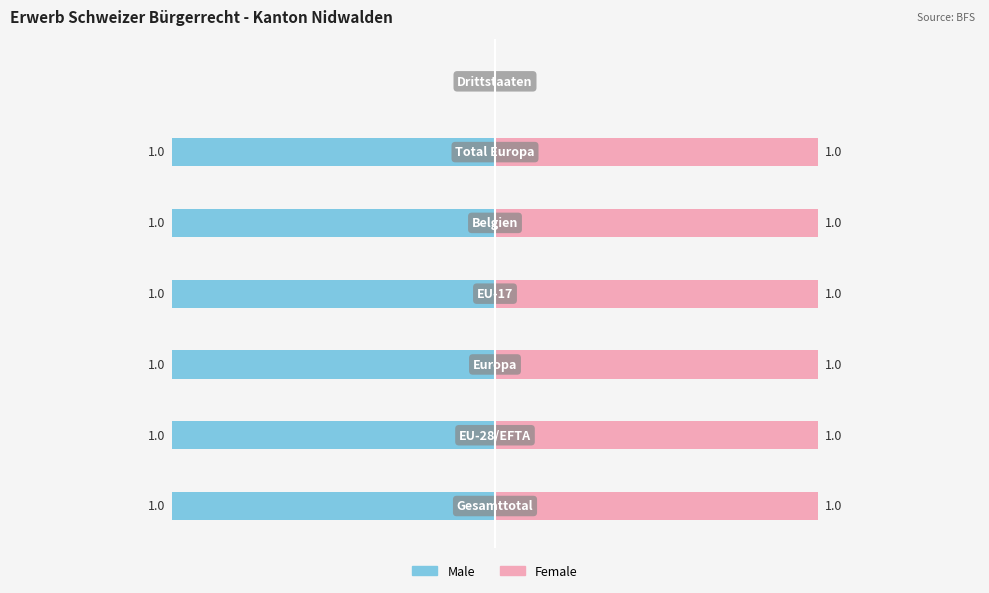

Is it true that Male equals 1 at Belgien?

False